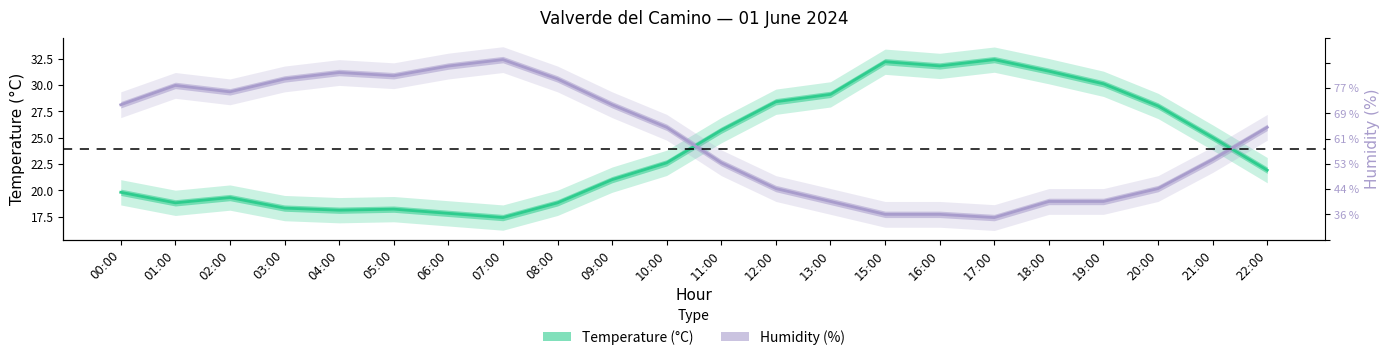

At which label is Temperature (°C) closest to 24?

21:00